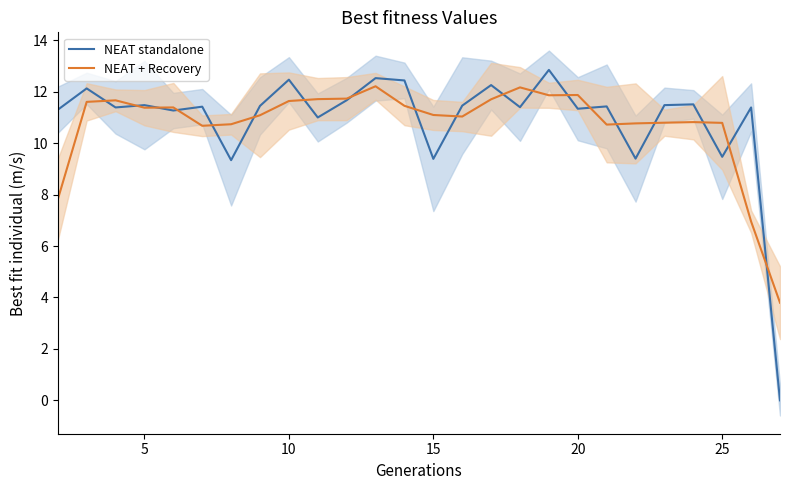

Which series has the largest range (max minus min)?

NEAT standalone